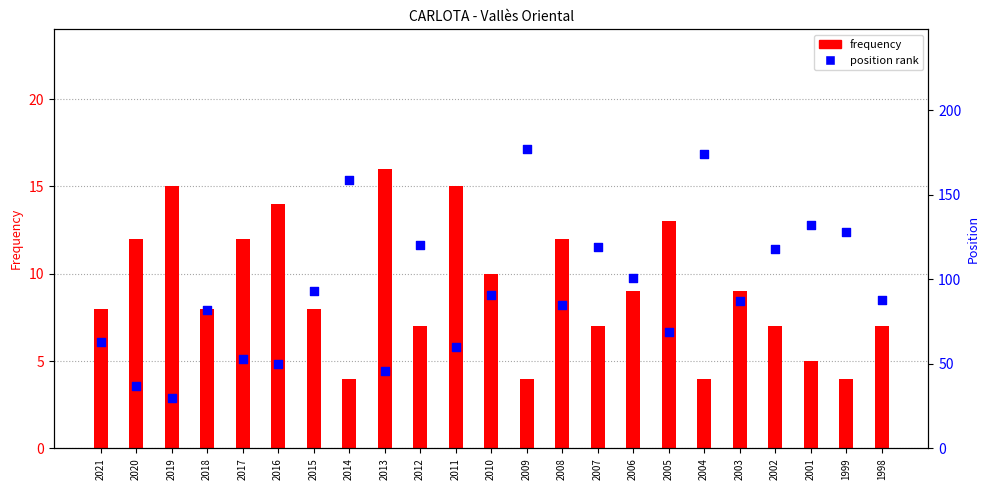

Which series reaches the maximum Y coordinate?

Position